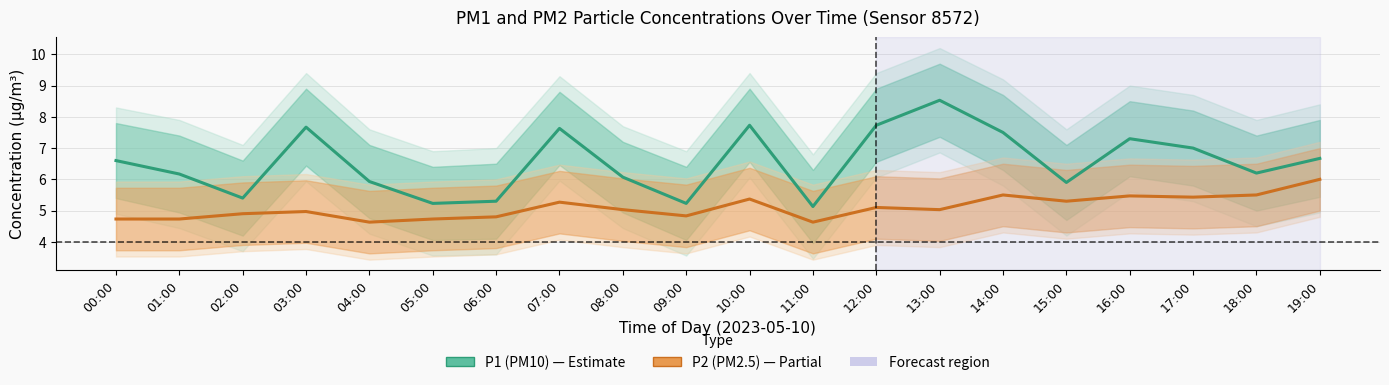

In P1 (PM10), how many points are higher than both neighbors (excluding endpoints)?

5